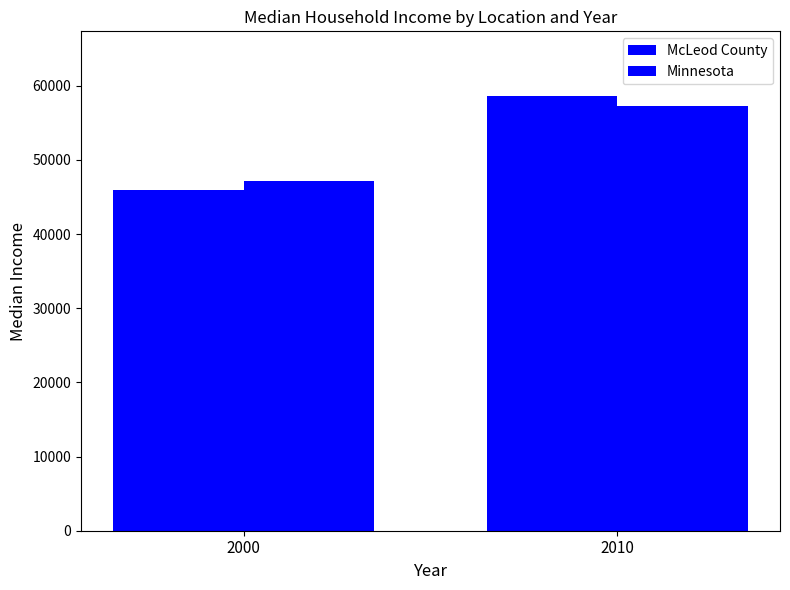

How many bars are there in total?

4